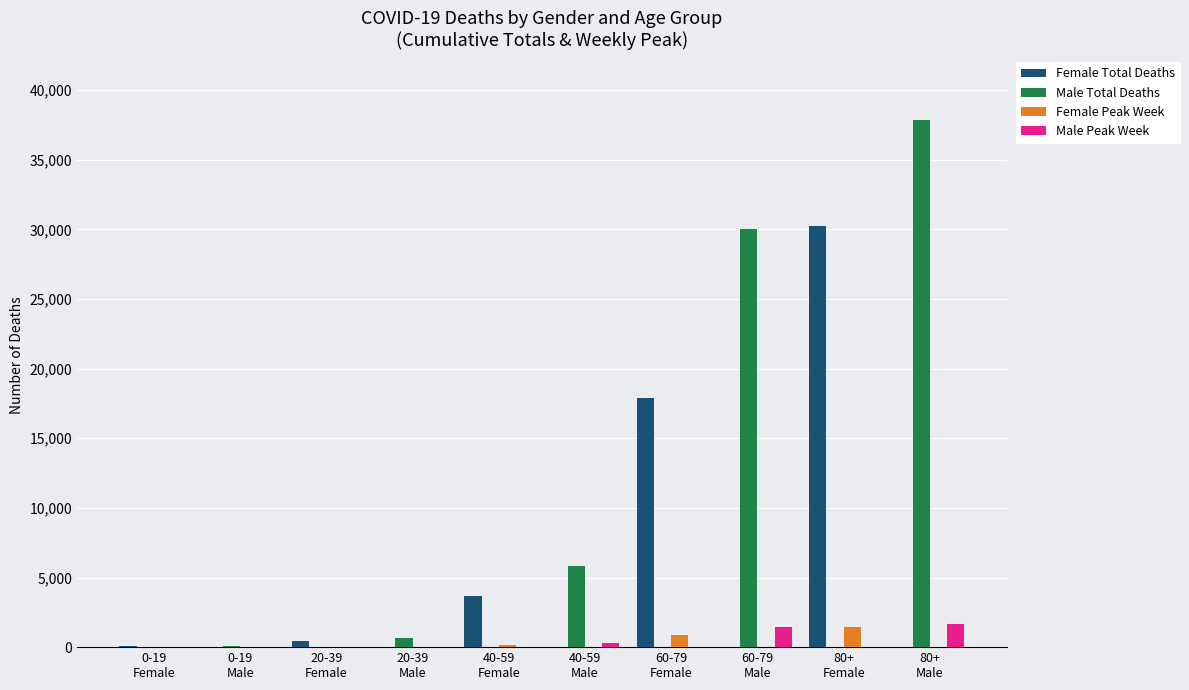

Which series has the largest total across all categories?

Male Total Deaths